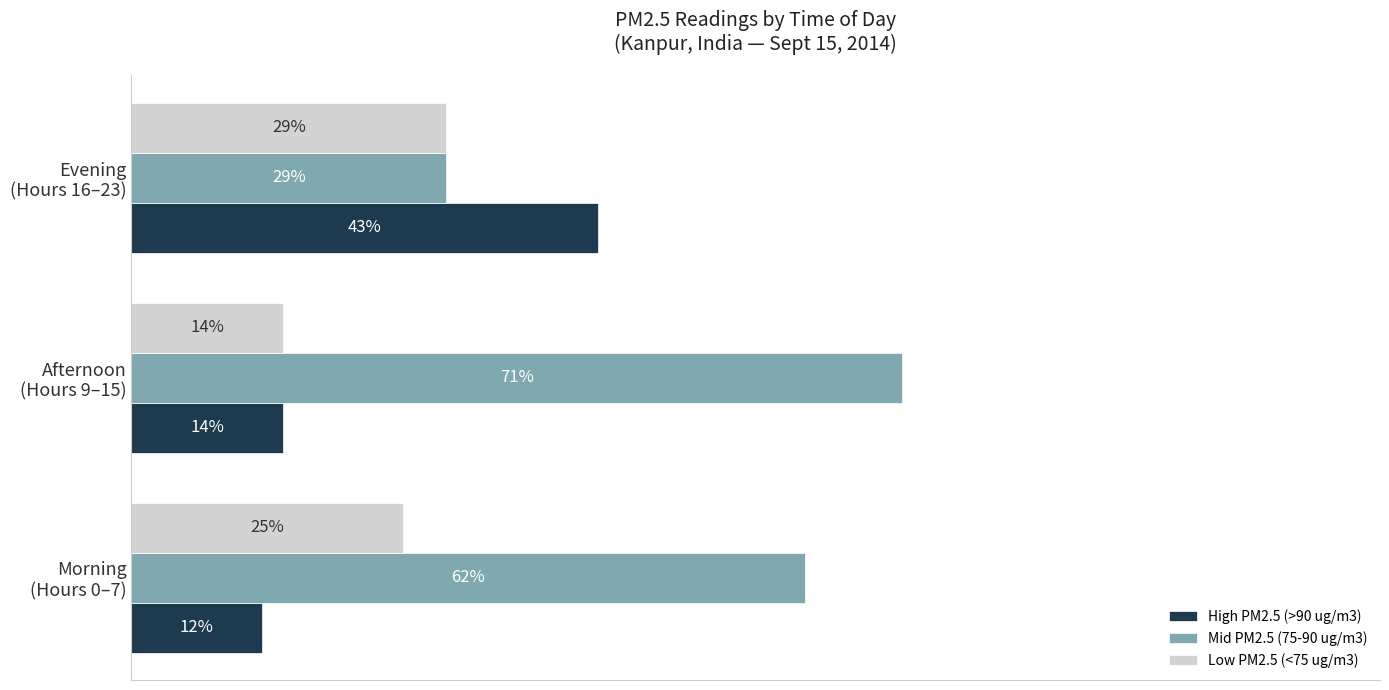

Rank the categories by Mid PM2.5 (75-90 ug/m3) value from highest to lowest.

Afternoon
(Hours 9–15), Morning
(Hours 0–7), Evening
(Hours 16–23)